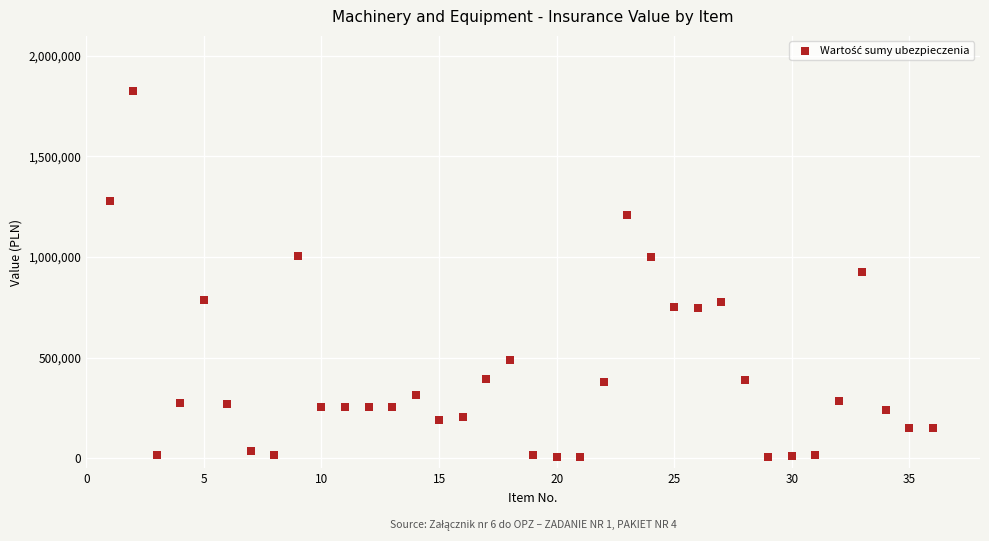

What is the range of X values (max minus min)?

35.0